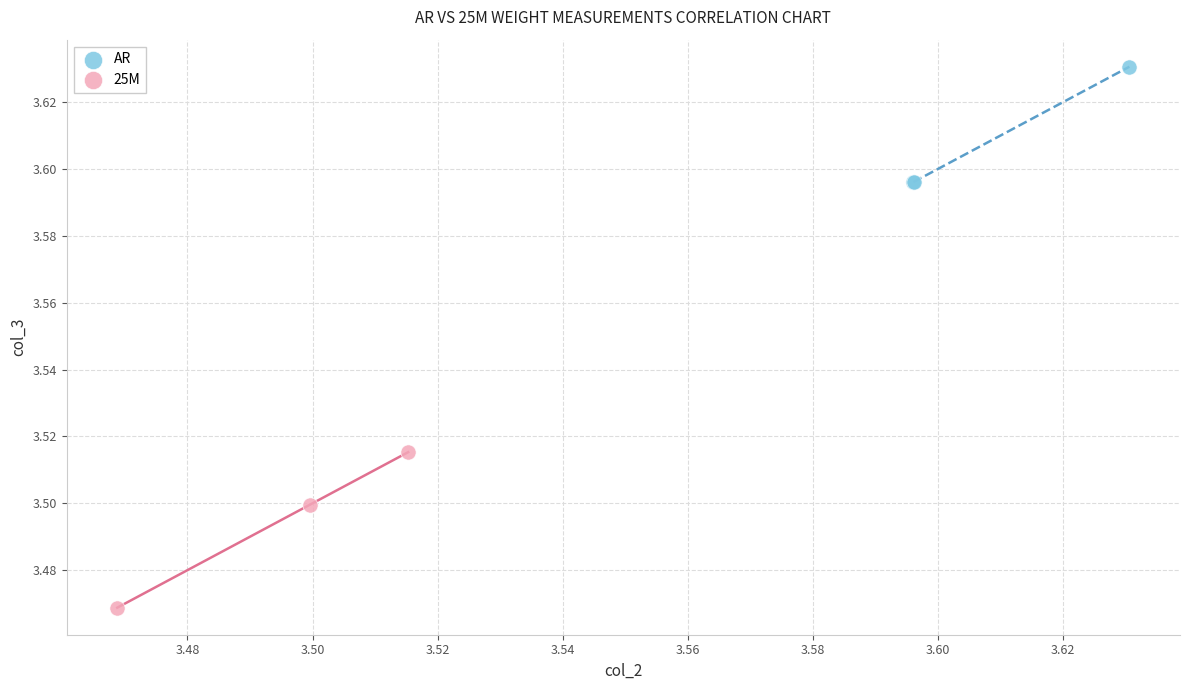

Which series contains the highest Y value?

AR